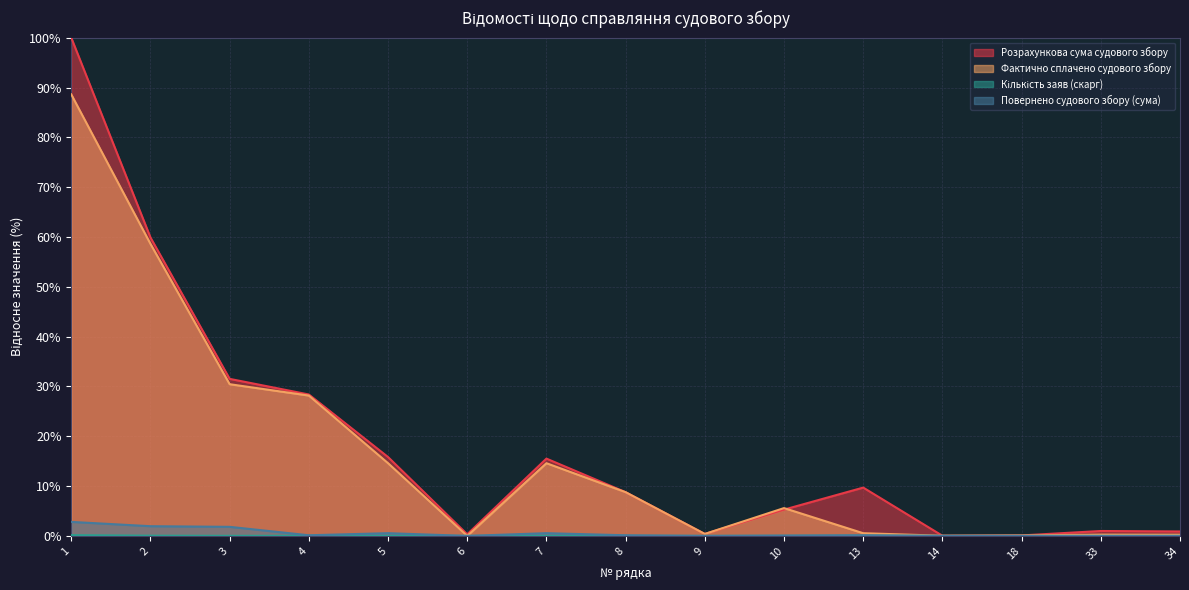

How many interior local peaks does the Розрахункова сума судового збору series have?

3